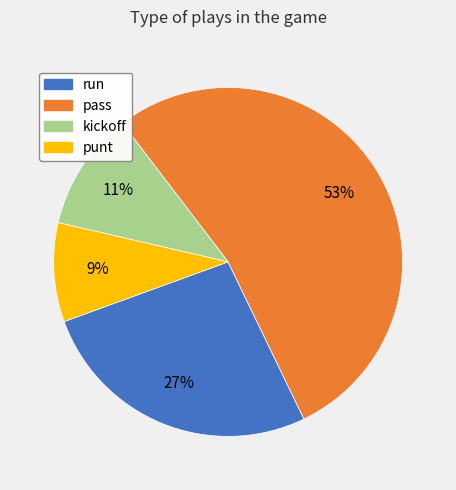

Between run and punt, which is larger?

run